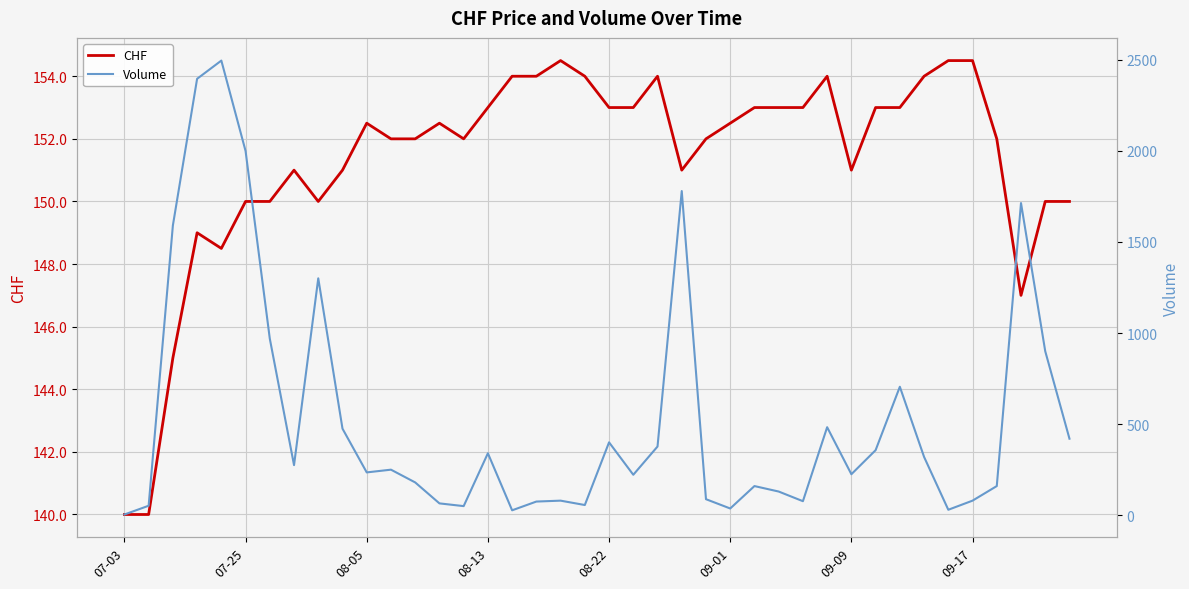

How many interior local valleys does the Volume series have?

10